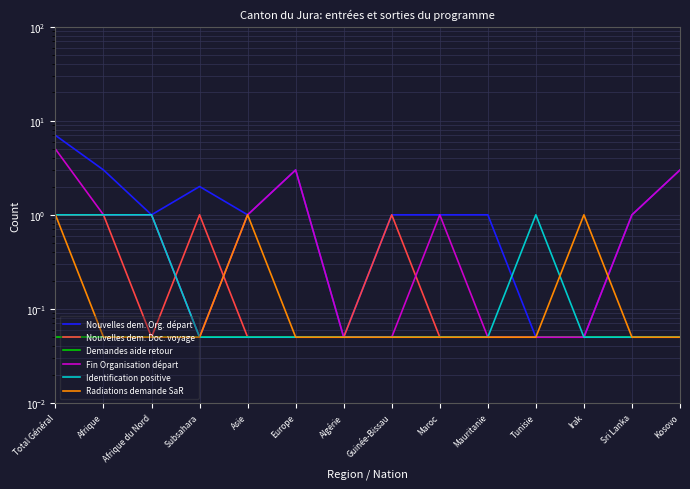

Reading left to right, transcribe all the data shown in this chart.

Nouvelles dem. Org. départ: 7.0	3.0	1.0	2.0	1.0	3.0	0.1	1.0	1.0	1.0	0.1	0.1	1.0	3.0
Nouvelles dem. Doc. voyage: 1.0	1.0	0.1	1.0	0.1	0.1	0.1	1.0	0.1	0.1	0.1	0.1	0.1	0.1
Demandes aide retour: 0.1	0.1	0.1	0.1	0.1	0.1	0.1	0.1	0.1	0.1	0.1	0.1	0.1	0.1
Fin Organisation départ: 5.0	1.0	1.0	0.1	1.0	3.0	0.1	0.1	1.0	0.1	0.1	0.1	1.0	3.0
Identification positive: 1.0	1.0	1.0	0.1	0.1	0.1	0.1	0.1	0.1	0.1	1.0	0.1	0.1	0.1
Radiations demande SaR: 1.0	0.1	0.1	0.1	1.0	0.1	0.1	0.1	0.1	0.1	0.1	1.0	0.1	0.1